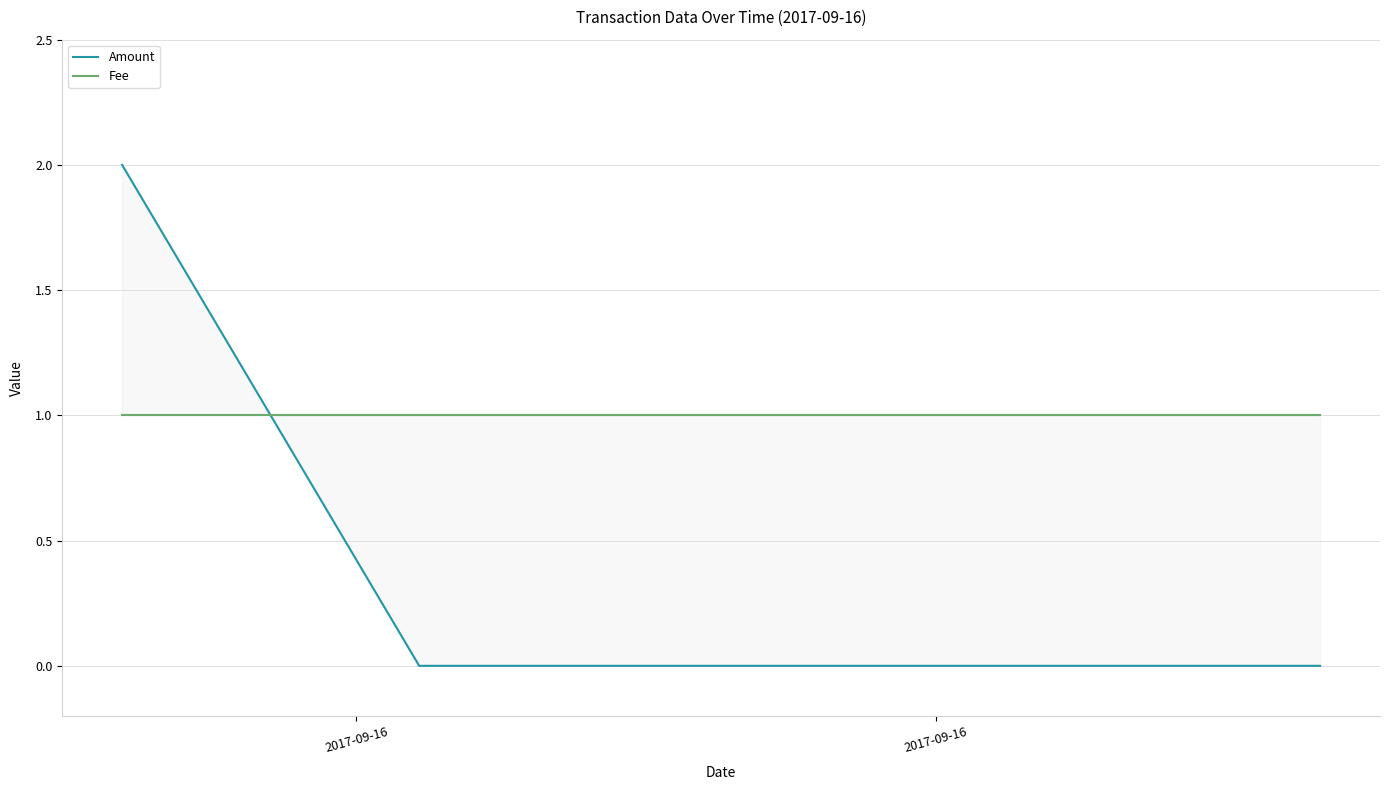

Rank the series by their maximum value, from lowest to highest.

Fee, Amount